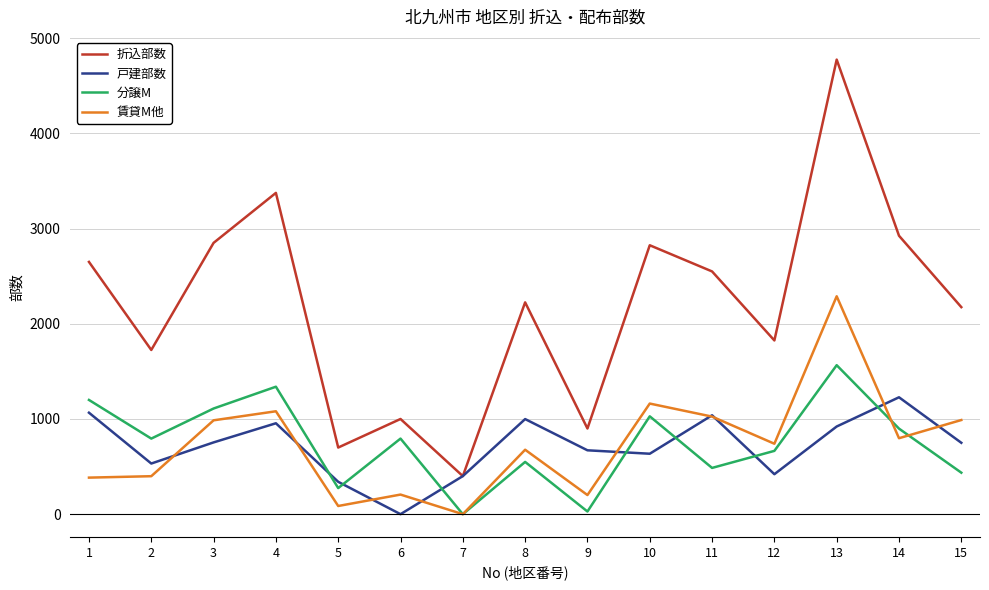

List the series in order of their peak value, lowest first.

戸建部数, 分譲M, 賃貸M他, 折込部数